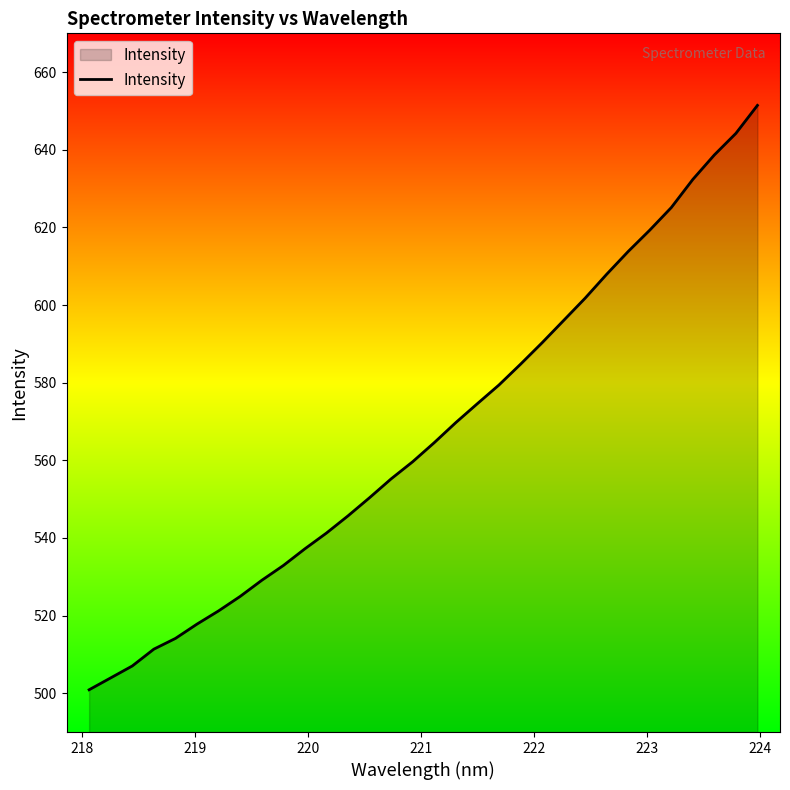

How many series are shown in this chart?

1